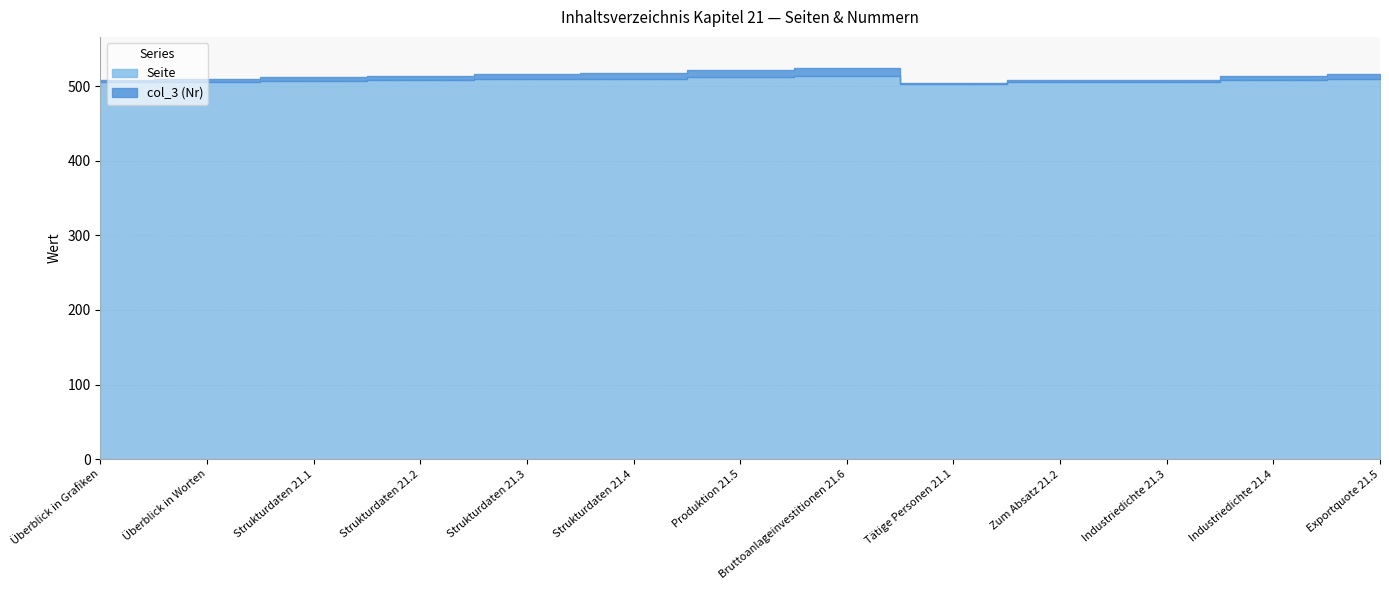

Reading right to left, transcribe all the data shown in this chart.

Seite: Exportquote 21.5=509	Industriedichte 21.4=508	Industriedichte 21.3=505	Zum Absatz 21.2=505	Tätige Personen 21.1=503	Bruttoanlageinvestitionen 21.6=513	Produktion 21.5=512	Strukturdaten 21.4=510	Strukturdaten 21.3=509	Strukturdaten 21.2=508	Strukturdaten 21.1=507	Überblick in Worten=506	Überblick in Grafiken=505
col_3 (Nr): Exportquote 21.5=7	Industriedichte 21.4=6	Industriedichte 21.3=3	Zum Absatz 21.2=3	Tätige Personen 21.1=1	Bruttoanlageinvestitionen 21.6=11	Produktion 21.5=10	Strukturdaten 21.4=8	Strukturdaten 21.3=7	Strukturdaten 21.2=6	Strukturdaten 21.1=5	Überblick in Worten=4	Überblick in Grafiken=3